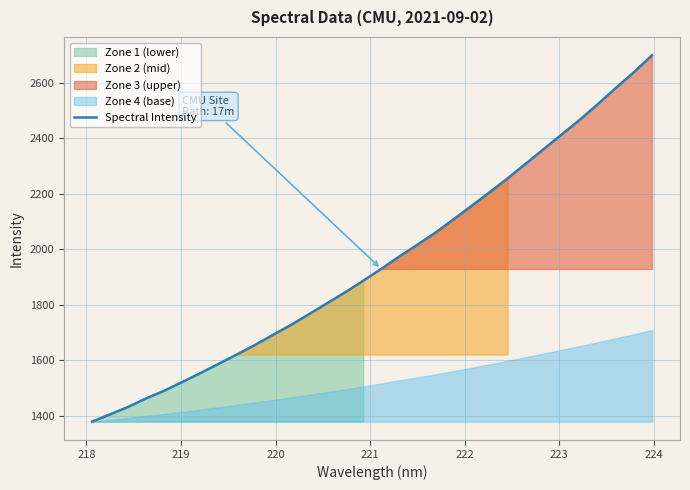

What is the highest value of the Spectral Intensity series?

2698.8